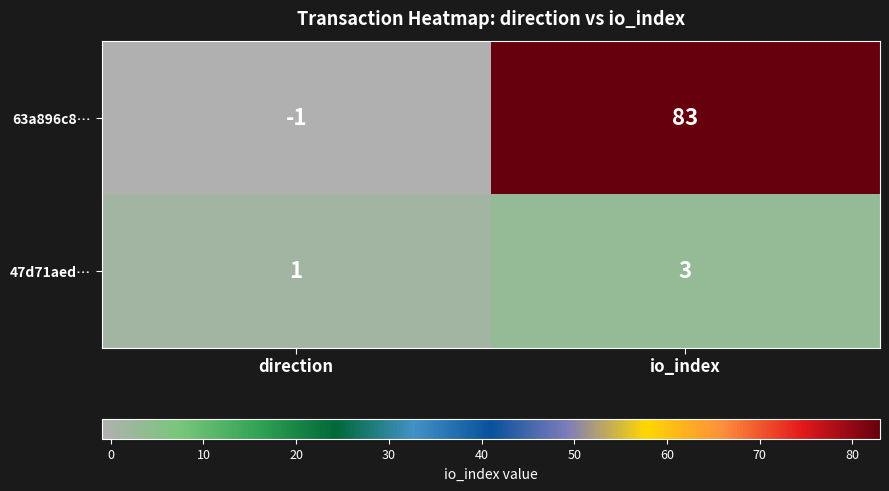

Which label corresponds to the largest value in the chart?

io_index